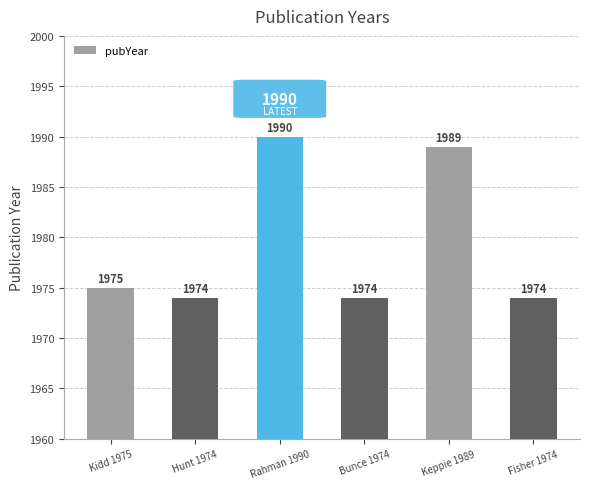

True or false: the data shows 844 at Bunce 1974.

False